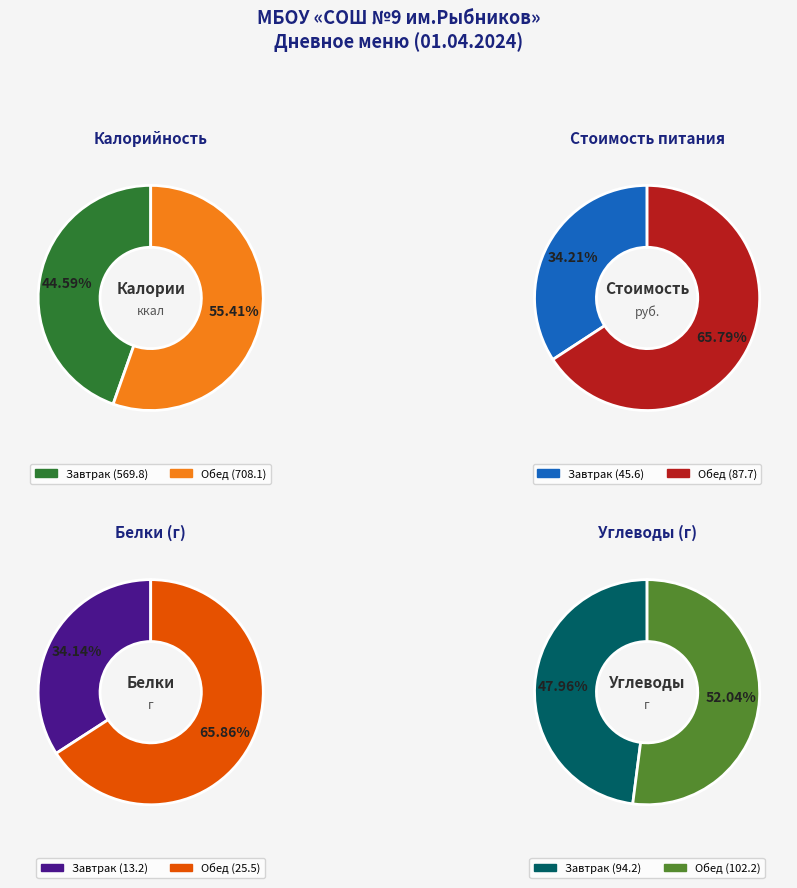

Which category has the biggest portion of the pie?

Обед